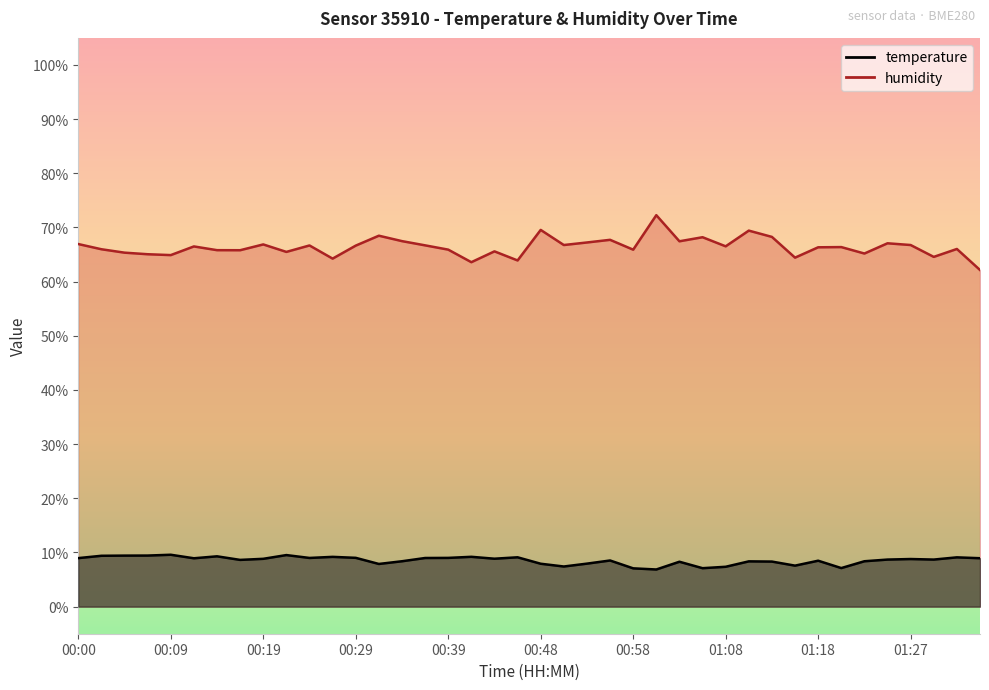

How many data points does each series have?

40